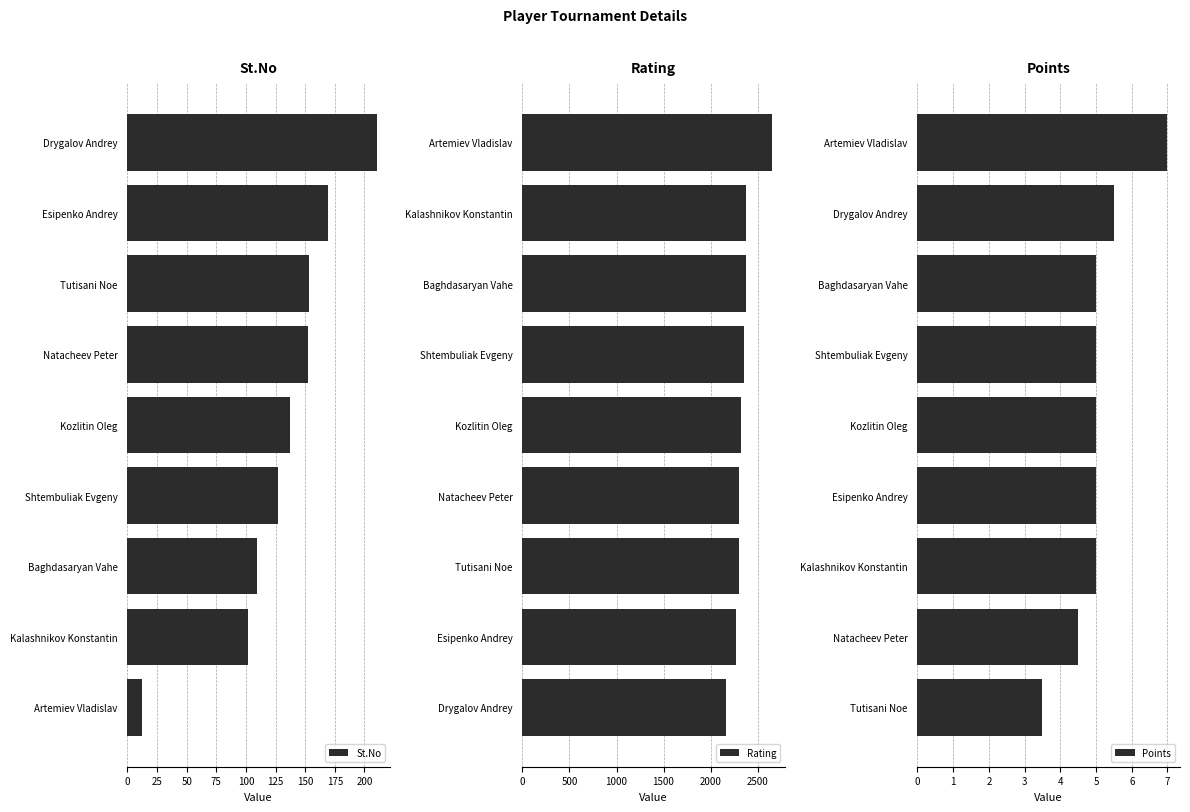

What is the sum of all Points values?

45.5